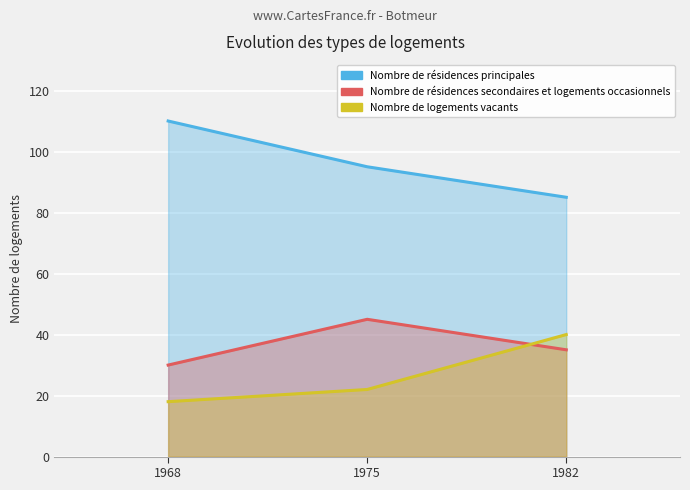

How many Nombre de résidences secondaires et logements occasionnels values are between 30 and 45?

3